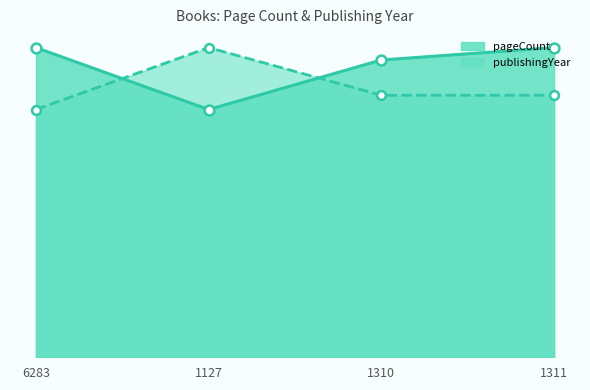

What is the total value across all series at 1310?

722.5